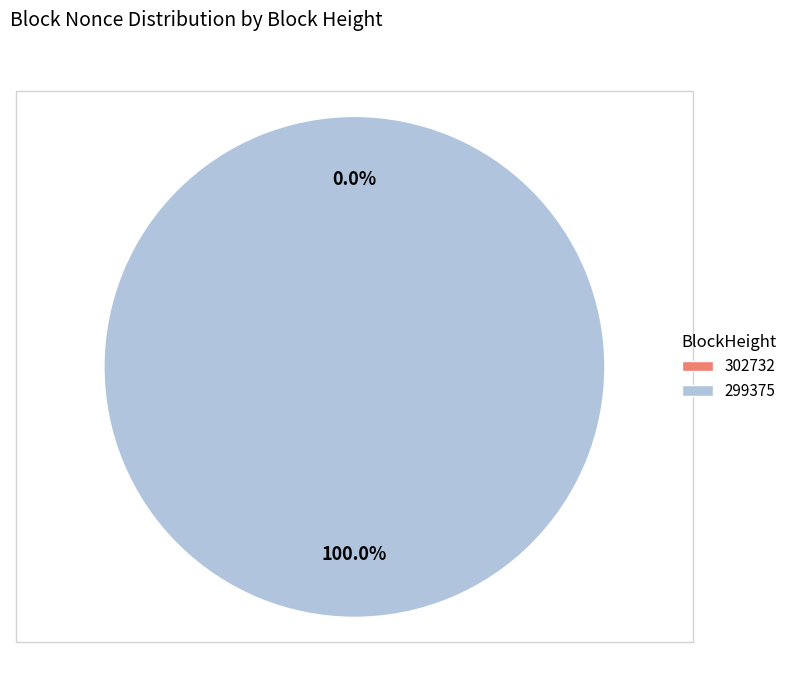

What percentage is the 299375 slice, to the nearest percent?

100%